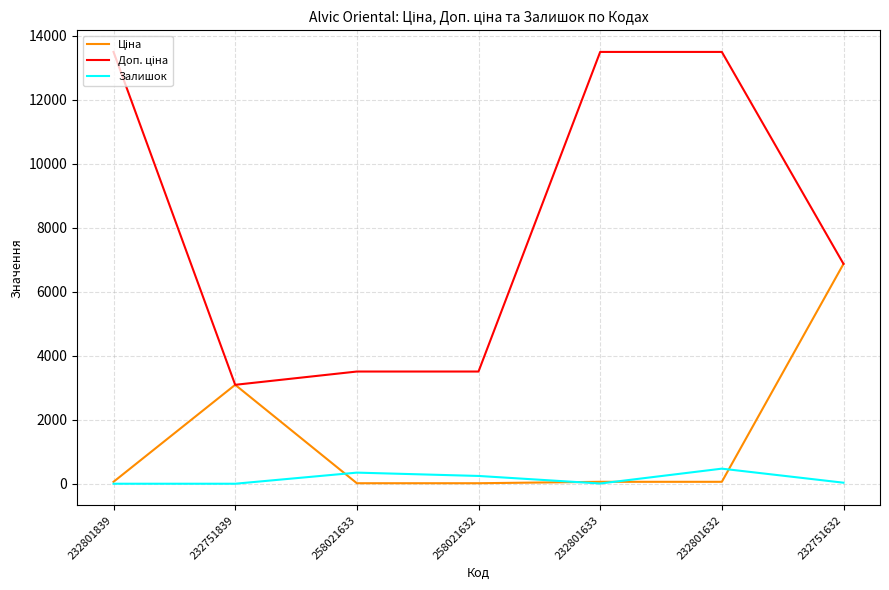

Is it true that Залишок equals 7.0 at 232801633?

True